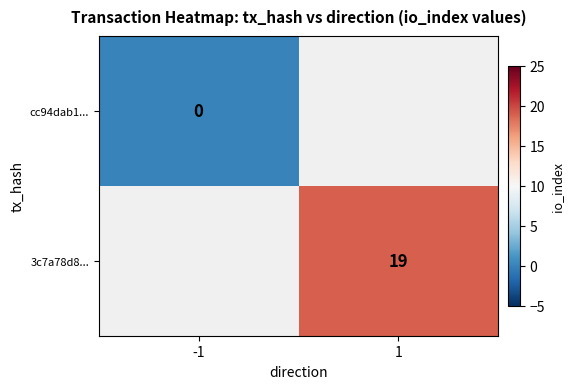

The value of 3c7a78d8... at 1 is 30. True or false?

False